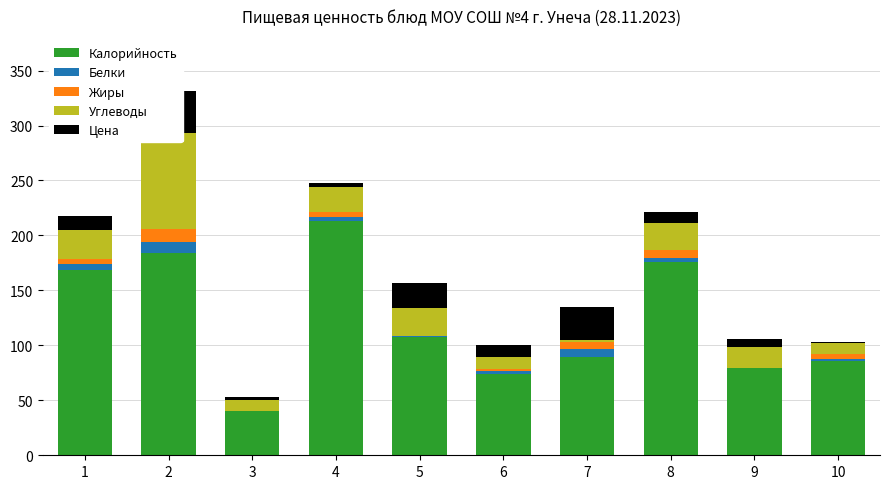

Is the value of Цена at 8 greater than the value of Углеводы at 3?

Yes